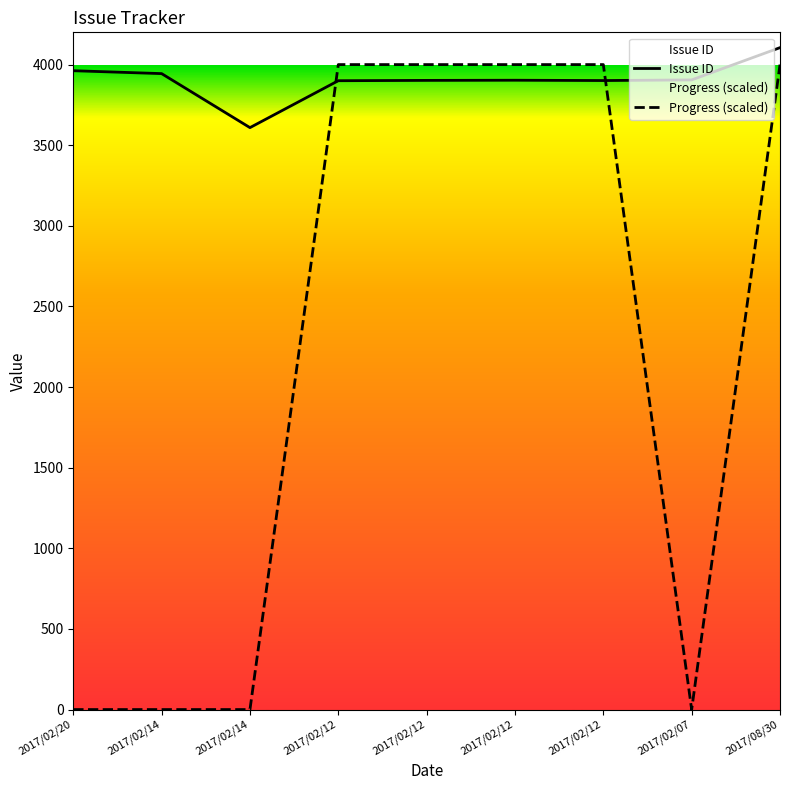

At which label does Progress (scaled) reach its minimum?

2017/02/20